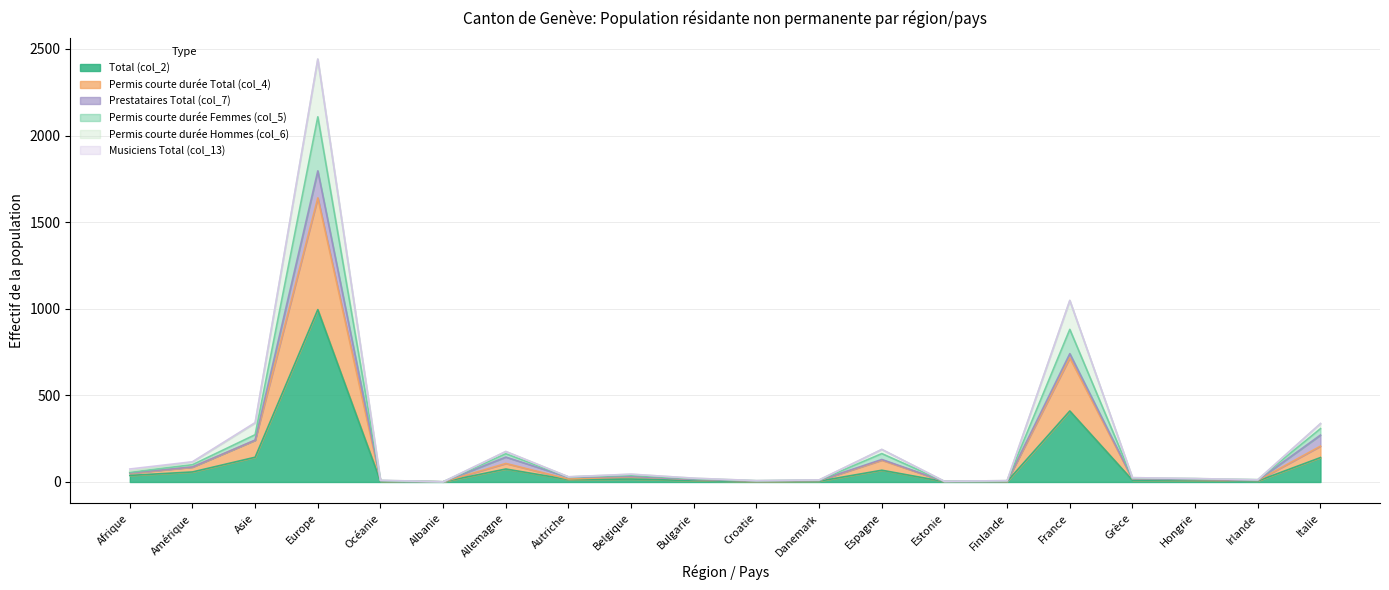

At how many categories does at least one series exceed 589?

2